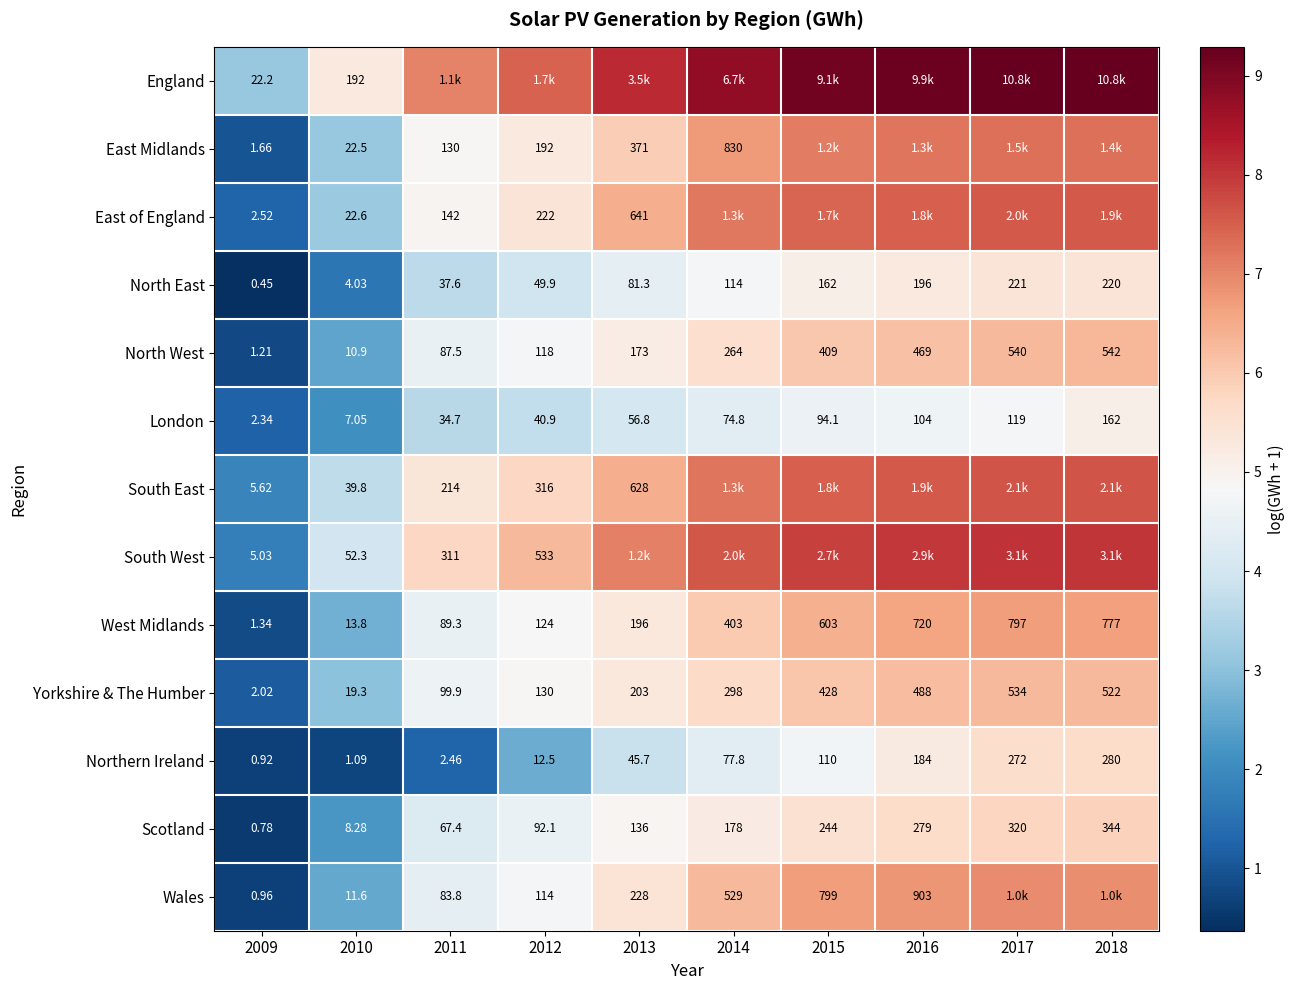

Which series changed the most between 2009 and 2010?

England